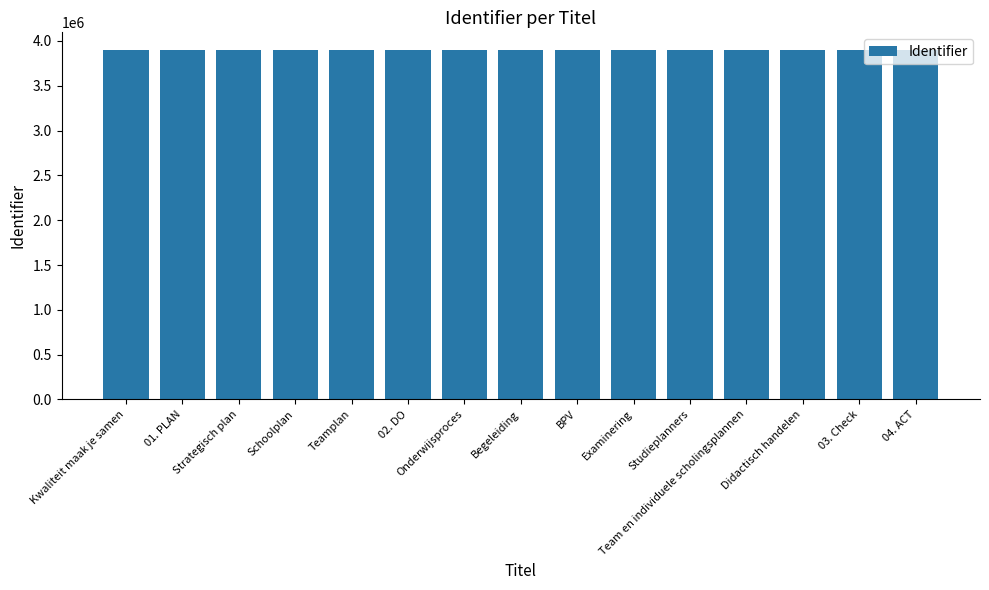

Are the bars grouped side by side (vs. stacked)?

No